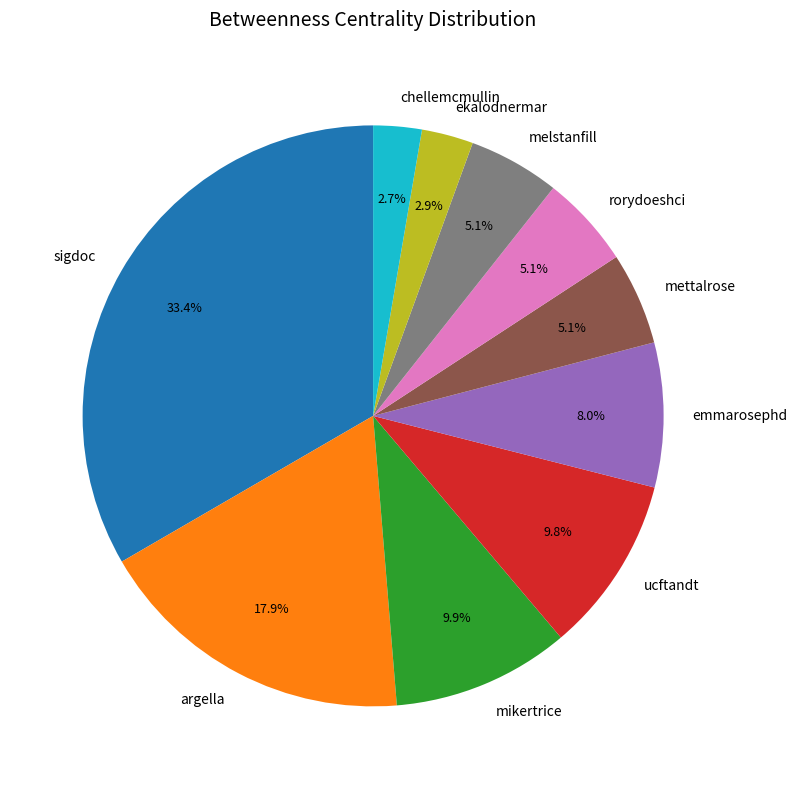

True or false: chellemcmullin accounts for 14% of the total.

False